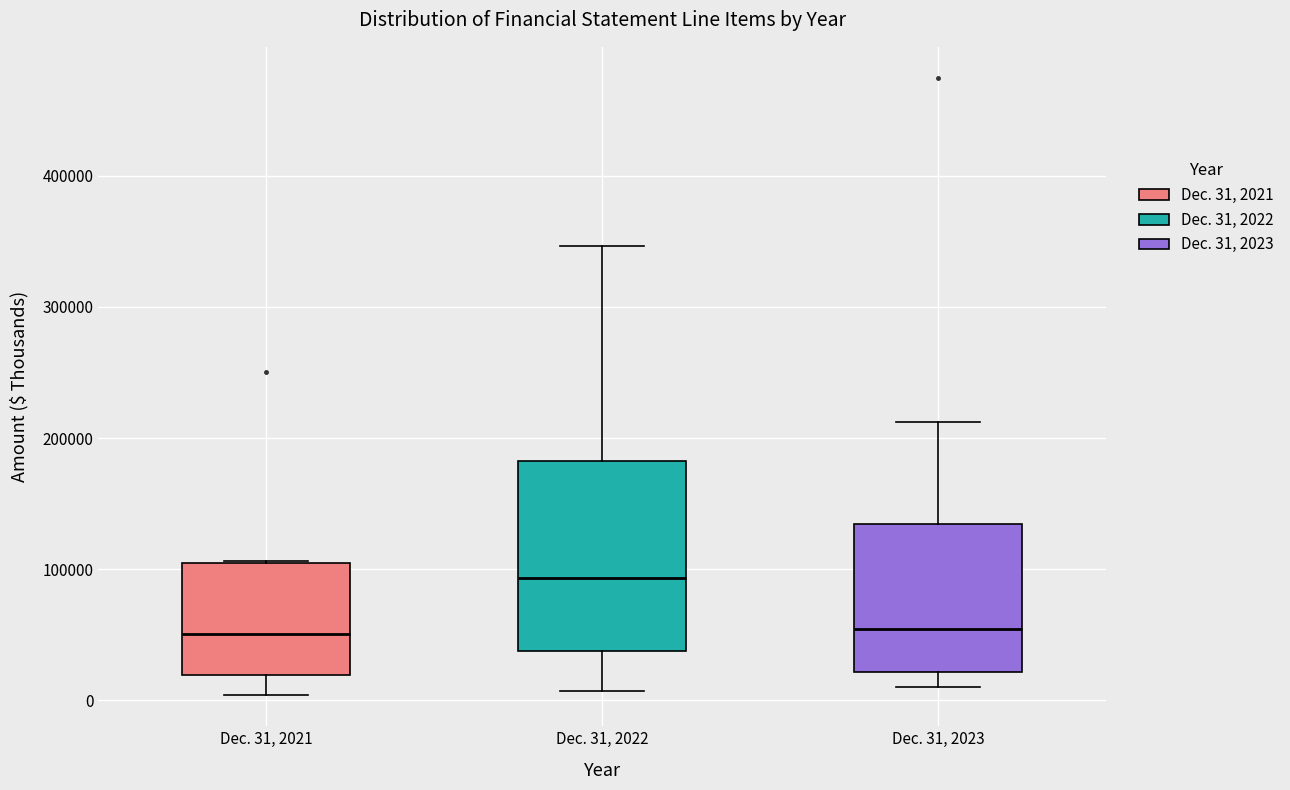

Reading left to right, read every box against the y-axis: the position of its median line, the range the box covers, and the ends of its whiskers. The values are not printed on the chart, so give them approximately, as read against the axis.

Dec. 31, 2021: median 50000, box 20000 to 100000, whiskers 0 to 110000
Dec. 31, 2022: median 90000, box 40000 to 180000, whiskers 10000 to 350000
Dec. 31, 2023: median 50000, box 20000 to 130000, whiskers 10000 to 210000